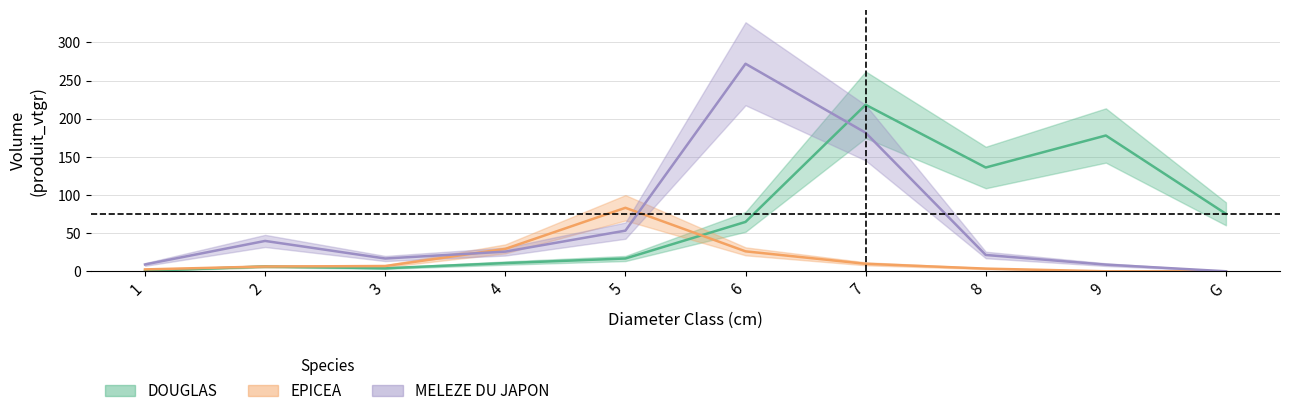

Is it true that MELEZE DU JAPON equals 18.2 at 2?

False